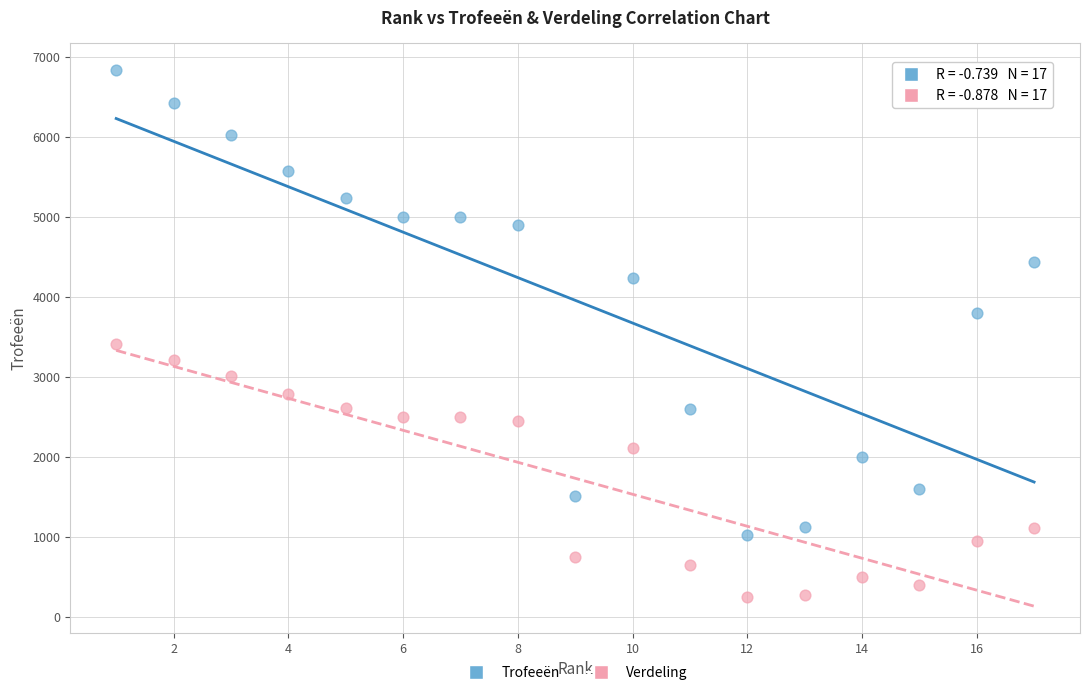

In the Verdeling series, what Y value is closest to 1838?

2119